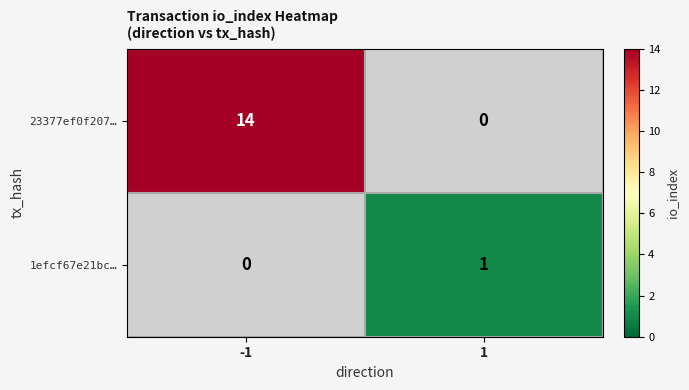

What is the maximum value shown in the chart?

14.0